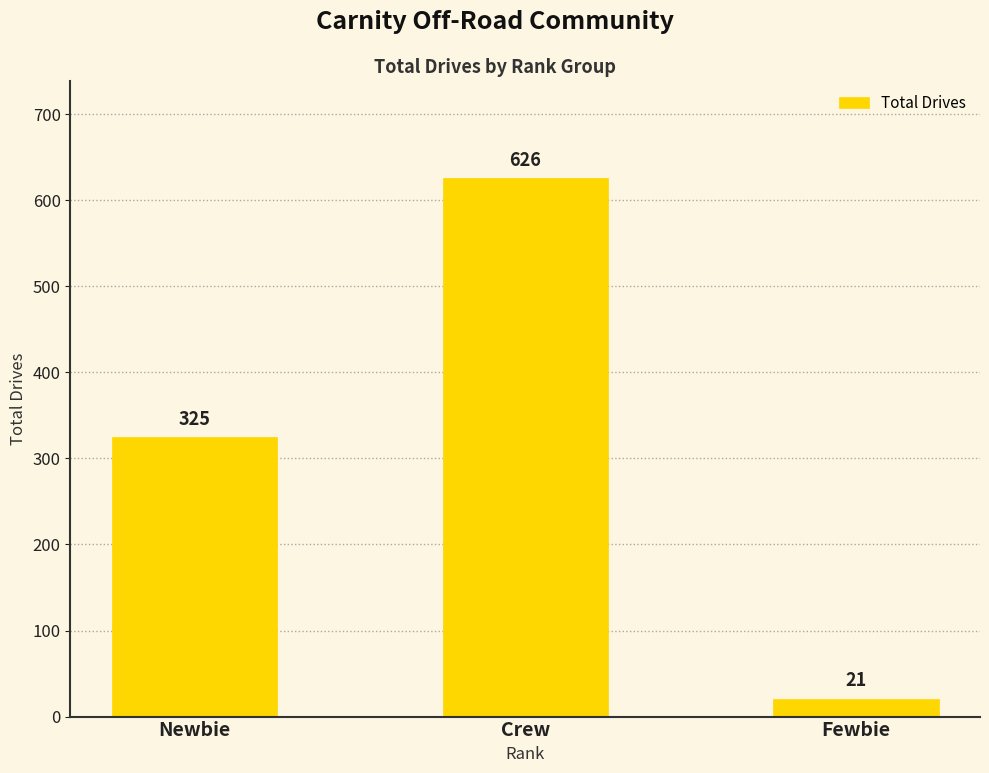

True or false: the data shows 325 at Newbie.

True